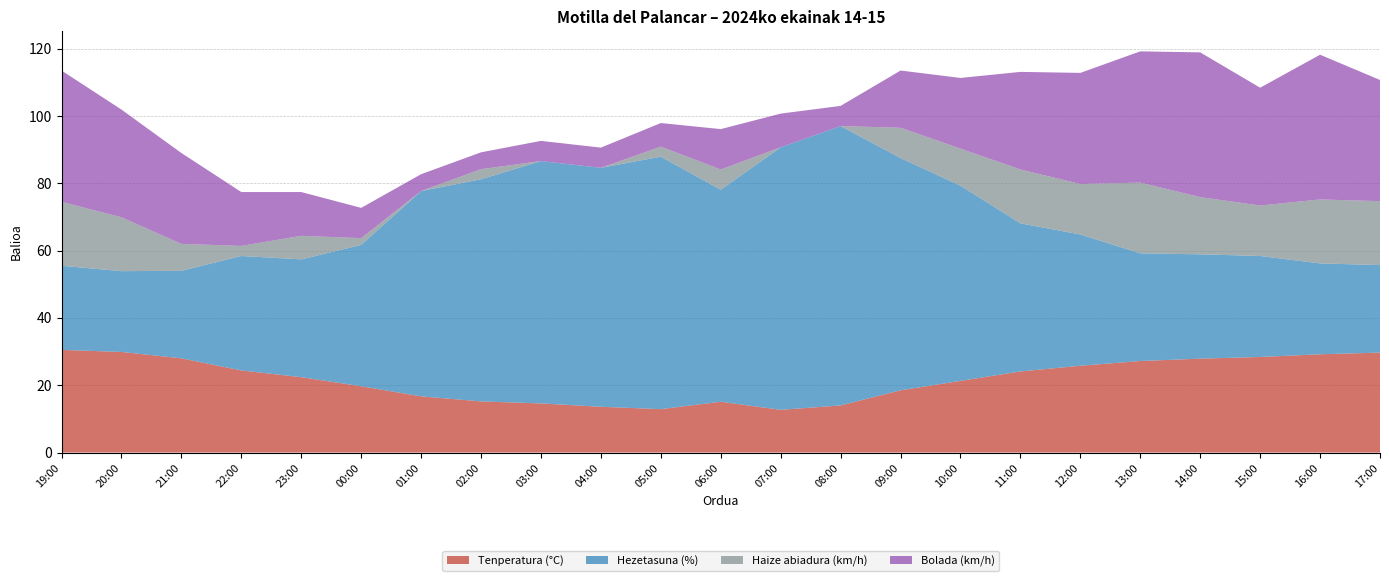

Reading left to right, what are all the values shown in this chart?

Tenperatura (°C): 30.5	29.9	28.0	24.4	22.4	19.7	16.7	15.2	14.6	13.6	12.9	15.1	12.7	14.0	18.5	21.3	24.1	25.8	27.2	27.9	28.4	29.2	29.7
Hezetasuna (%): 25.0	24.0	26.0	34.0	35.0	42.0	61.0	66.0	72.0	71.0	75.0	63.0	78.0	83.0	69.0	58.0	44.0	39.0	32.0	31.0	30.0	27.0	26.0
Haize abiadura (km/h): 19.0	16.0	8.0	3.0	7.0	2.0	0.0	3.0	0.0	0.0	3.0	6.0	0.0	0.0	9.0	11.0	16.0	15.0	21.0	17.0	15.0	19.0	19.0
Bolada (km/h): 39.0	32.0	27.0	16.0	13.0	9.0	5.0	5.0	6.0	6.0	7.0	12.0	10.0	6.0	17.0	21.0	29.0	33.0	39.0	43.0	35.0	43.0	36.0